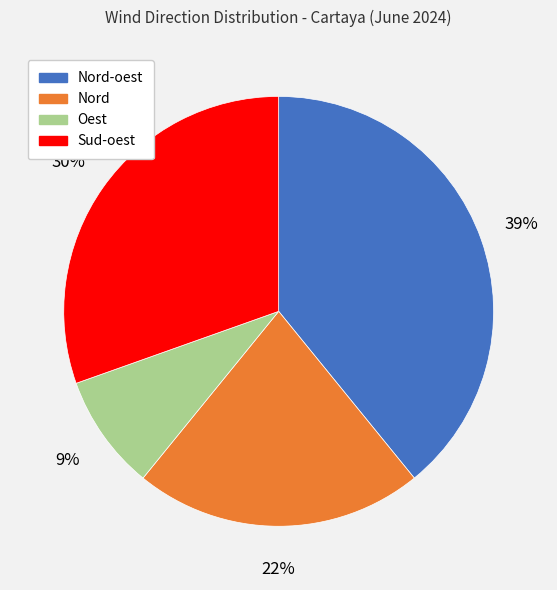

Is Nord the majority of the pie?

No